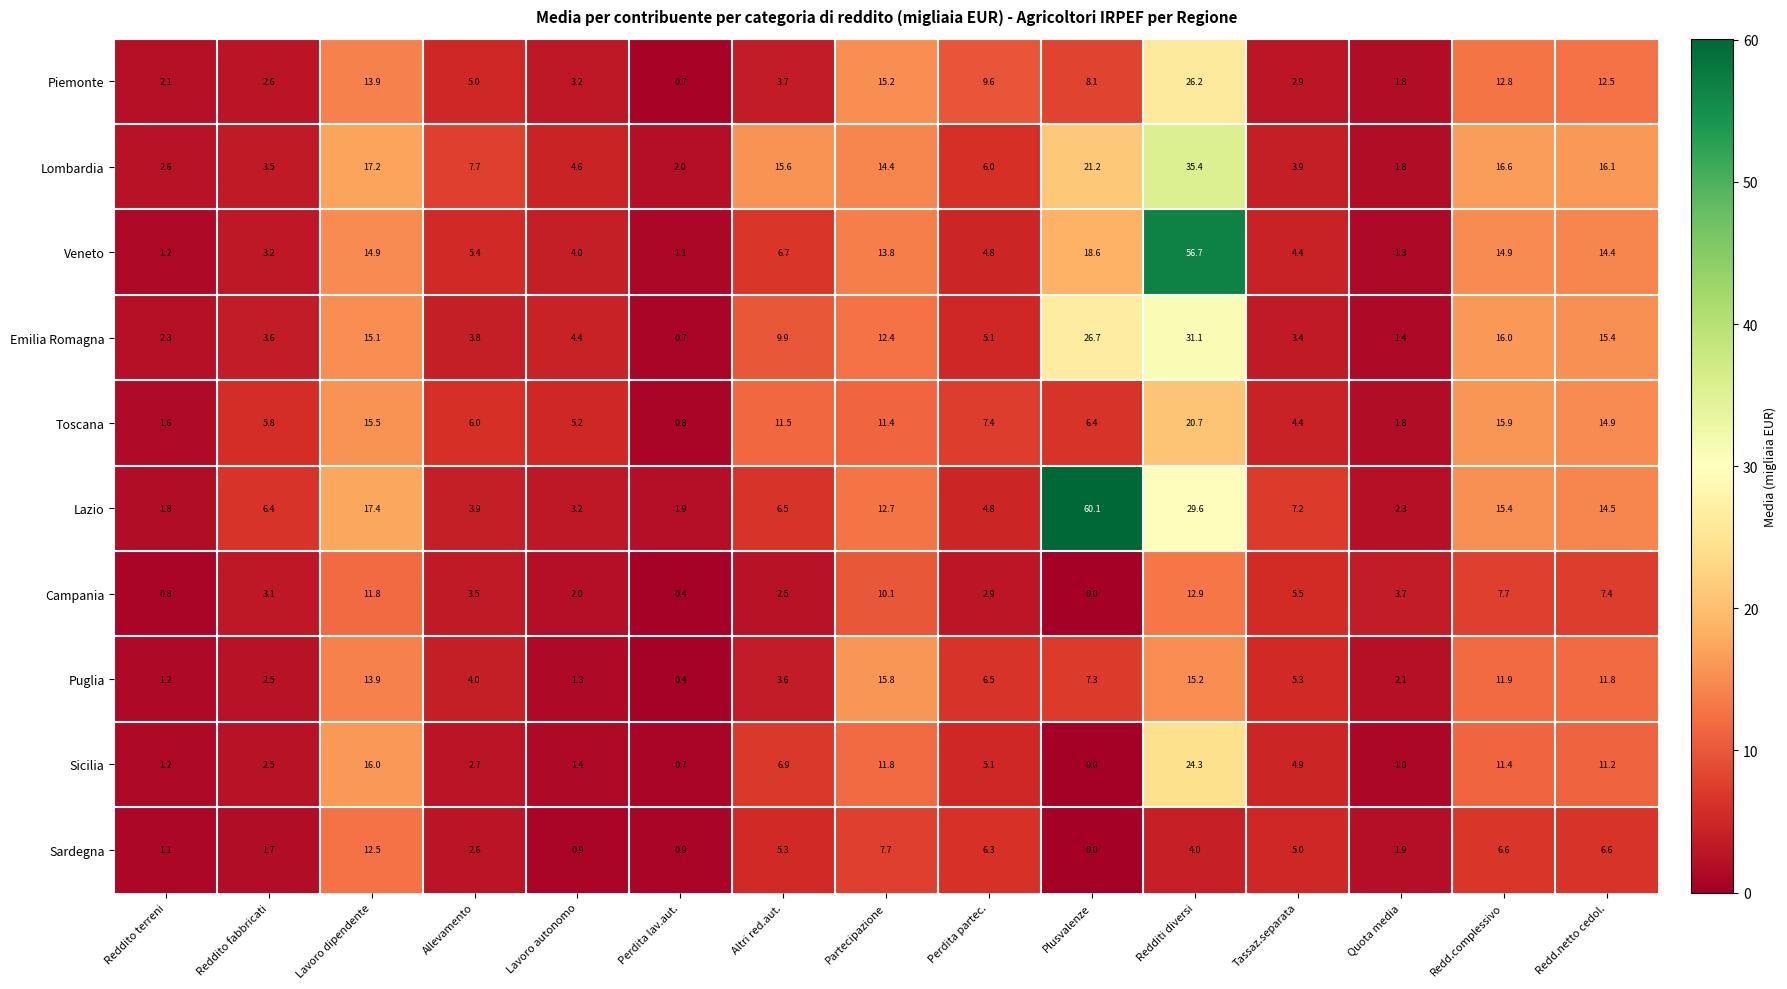

Rank the series by their maximum value, from lowest to highest.

Sardegna, Campania, Puglia, Toscana, Sicilia, Piemonte, Emilia Romagna, Lombardia, Veneto, Lazio